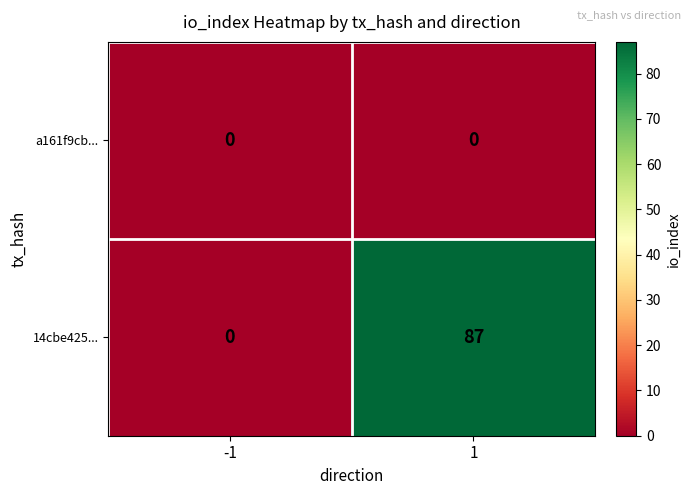

Rank the series by their average value, from lowest to highest.

a161f9cb..., 14cbe425...